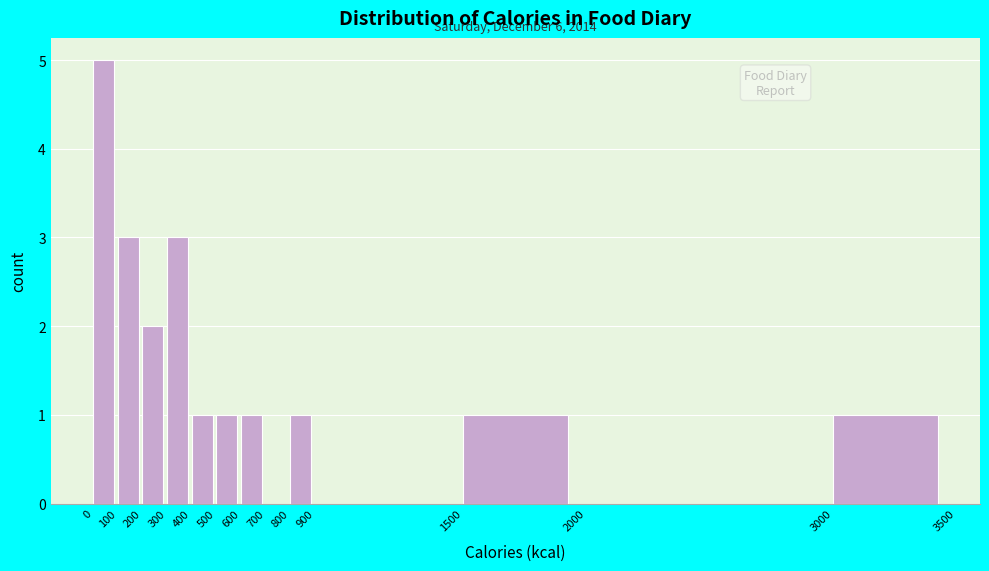

Reading left to right, what are all the values shown in this chart?

5	3	2	3	1	1	1	1	1	1